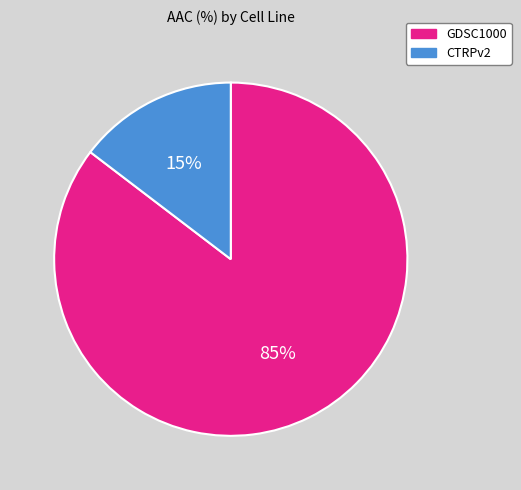

Is there a majority slice in this chart?

Yes